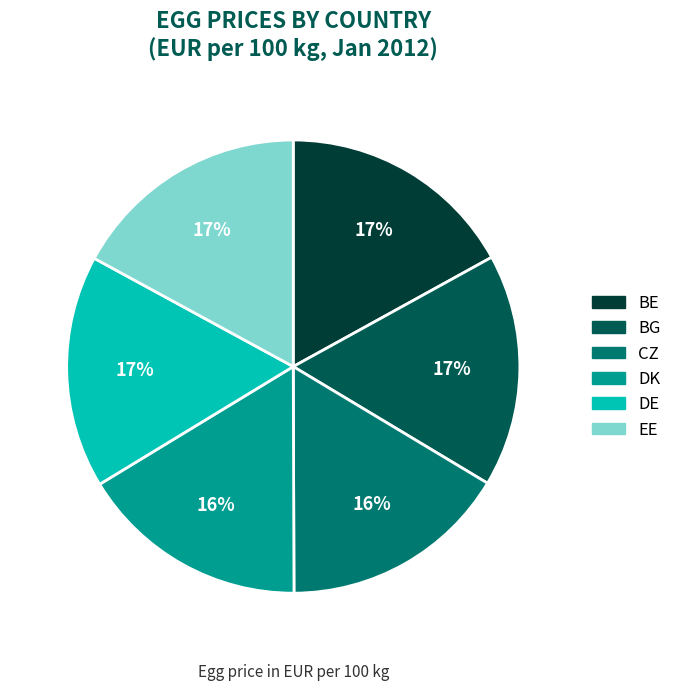

To the nearest percent, what is the average slice percentage?

17%